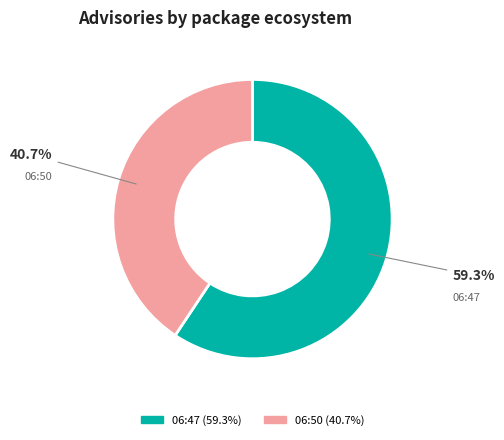

Combined, do 06:50 and 06:47 account for over 50%?

Yes